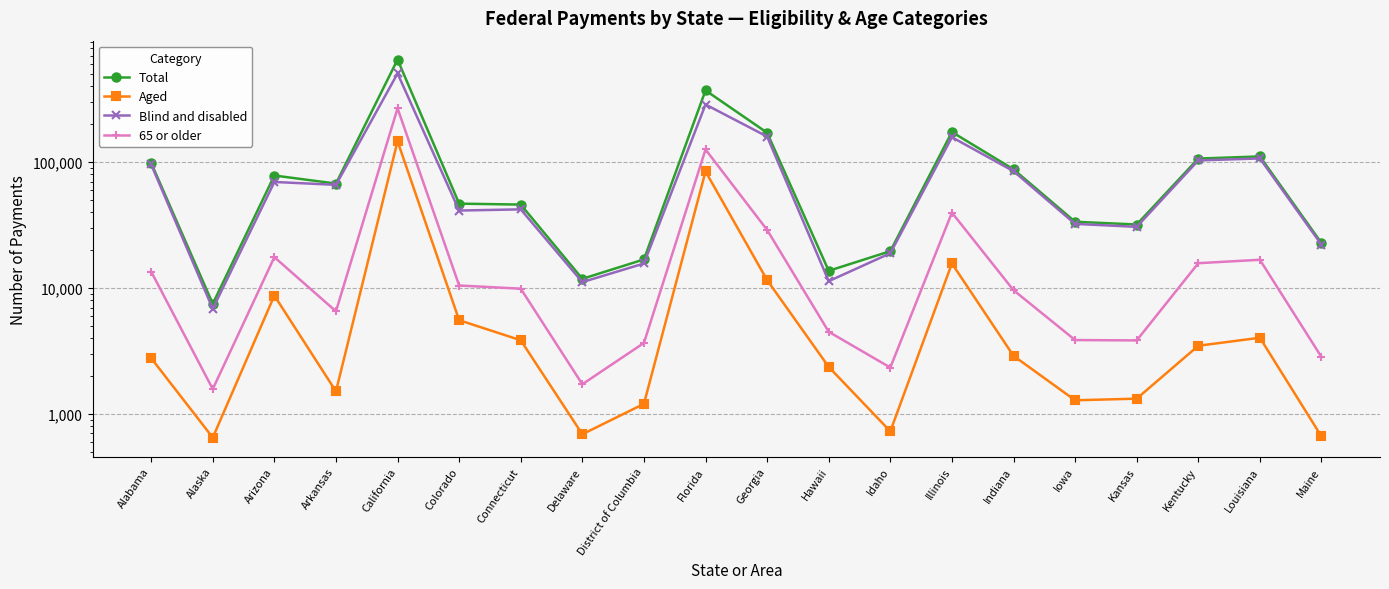

Is this an area chart (filled region under the line)?

No